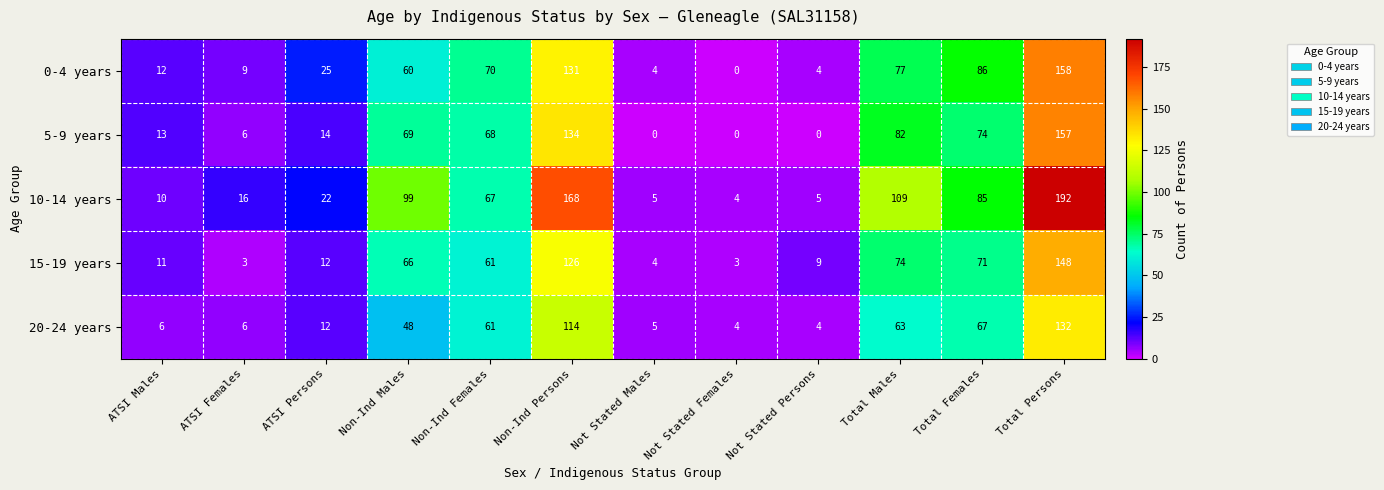

Rank the series by their maximum value, from highest to lowest.

10-14 years, 0-4 years, 5-9 years, 15-19 years, 20-24 years